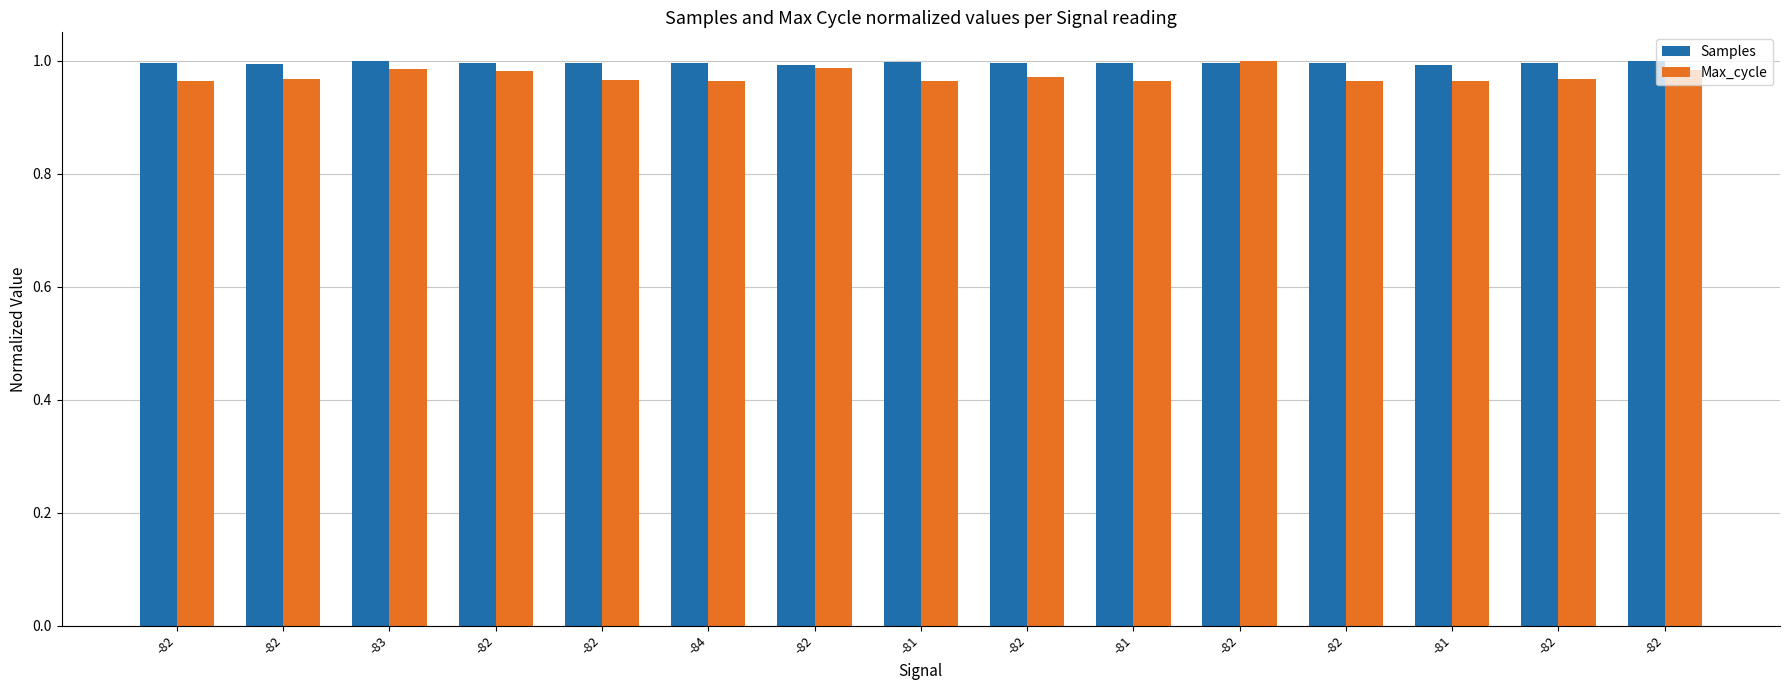

True or false: Max_cycle has a value of 1.7 at -82.

False